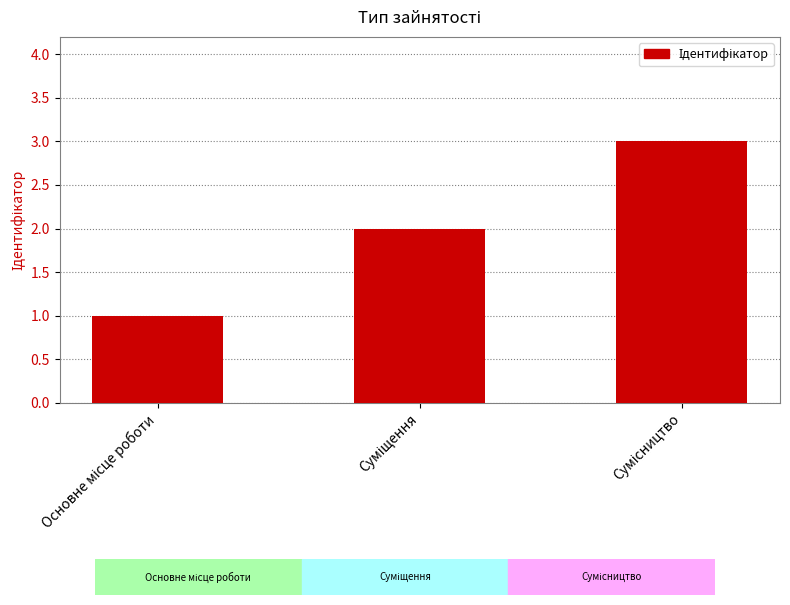

Are the bars grouped side by side (vs. stacked)?

No